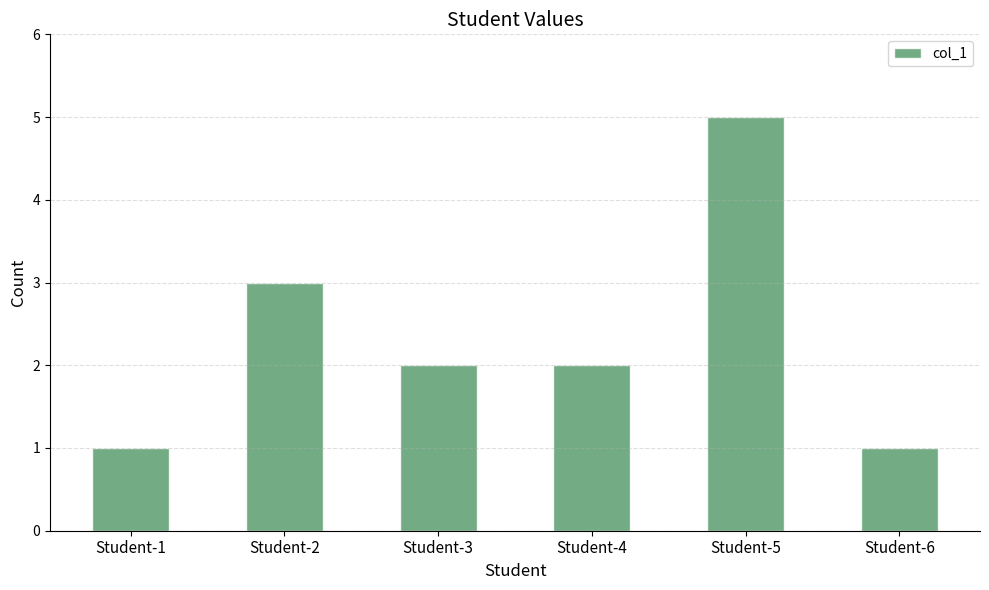

Reading left to right, transcribe all the data shown in this chart.

1	3	2	2	5	1